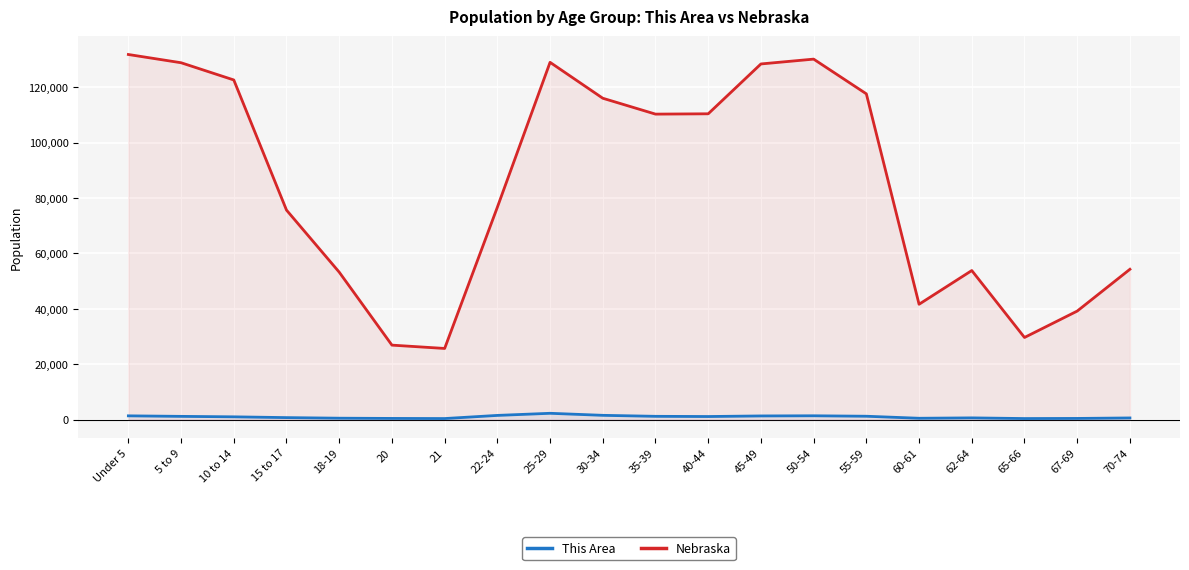

What is the value of the Nebraska point at the 18th from the left?

29648